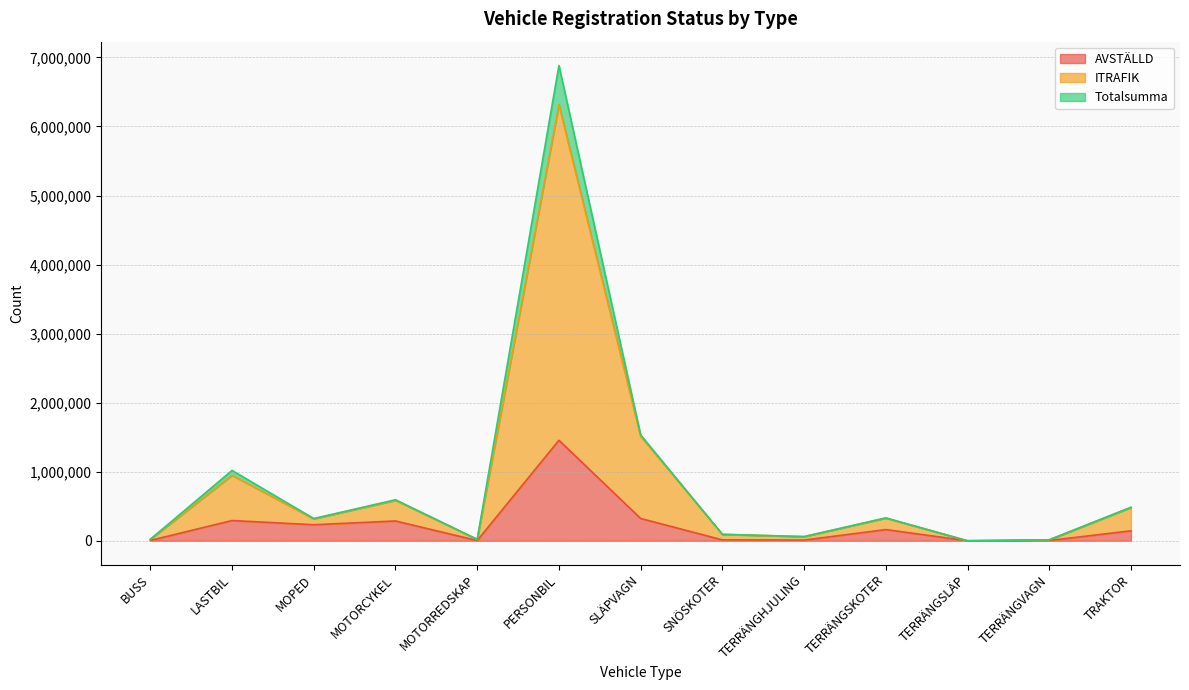

Rank the series by their maximum value, from highest to lowest.

Totalsumma, ITRAFIK, AVSTÄLLD